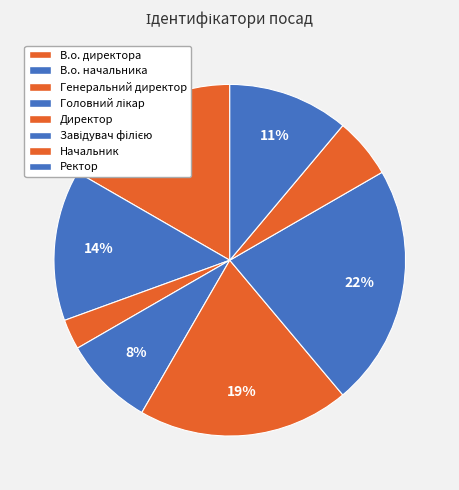

Combined, what portion of the pie is Ректор and Начальник?

16.7%